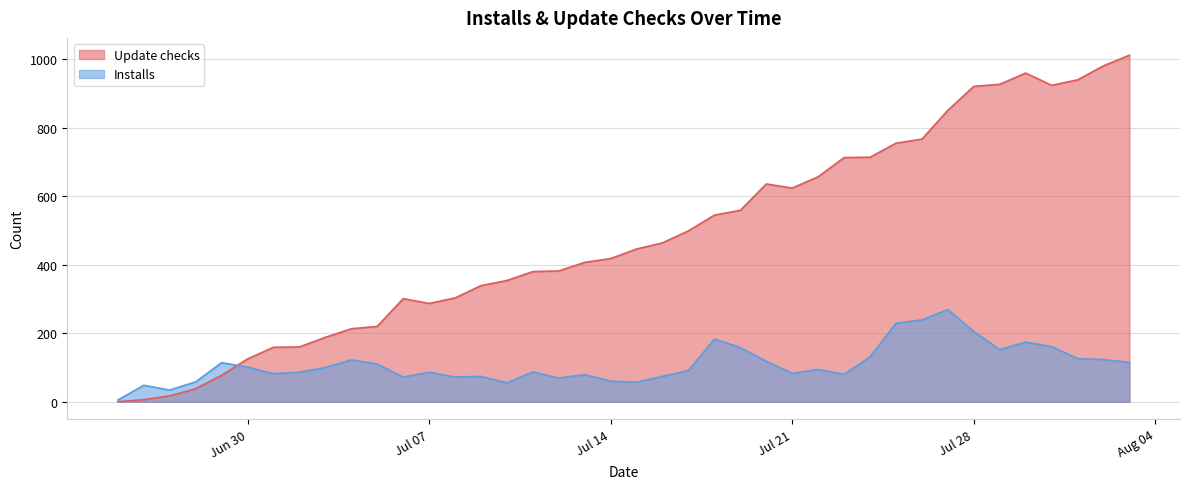

What is the value of the Update checks point at the 8th from the left?

160